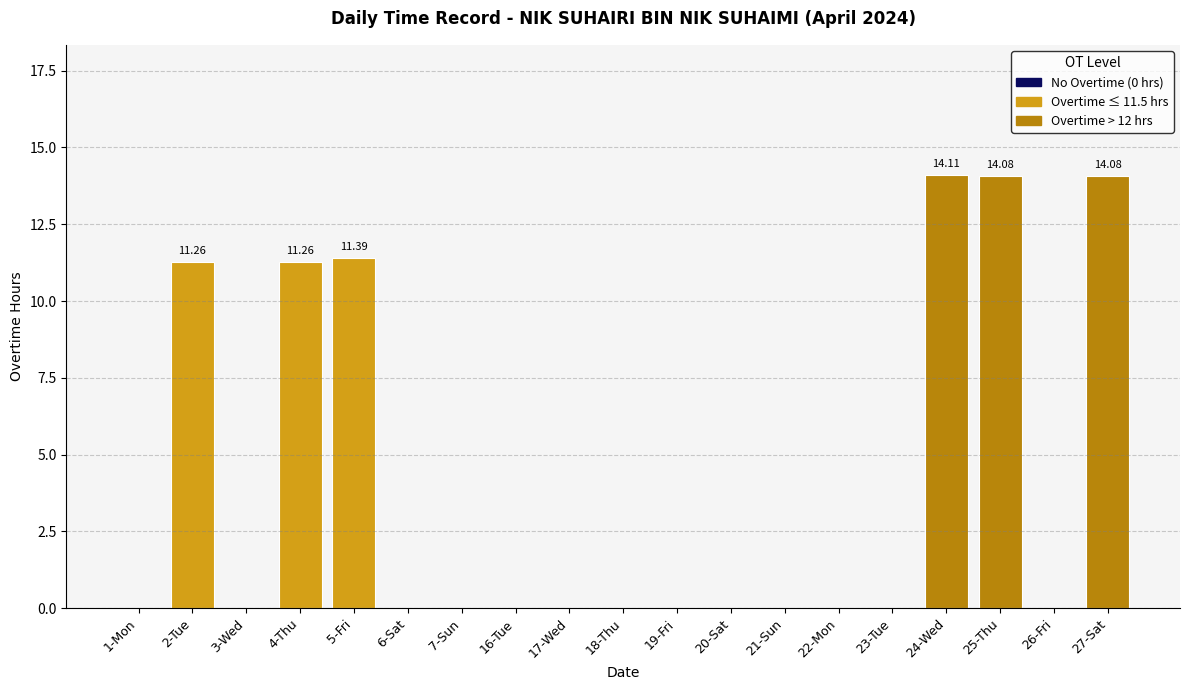

Count the number of data series in this chart.

1